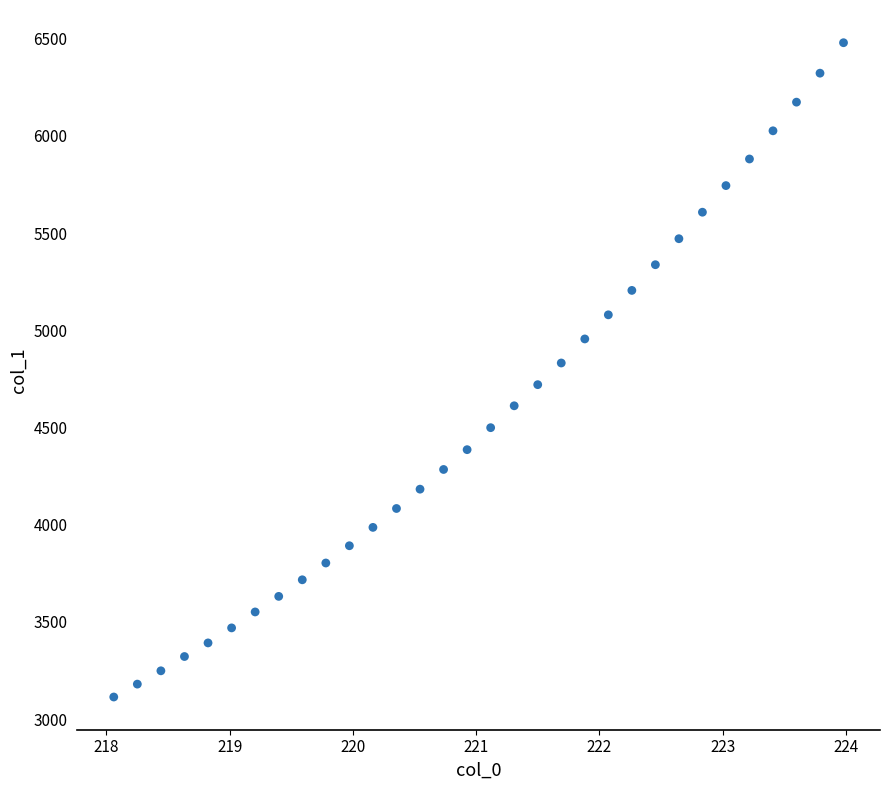

What is the range of Y values (max minus min)?

3365.1